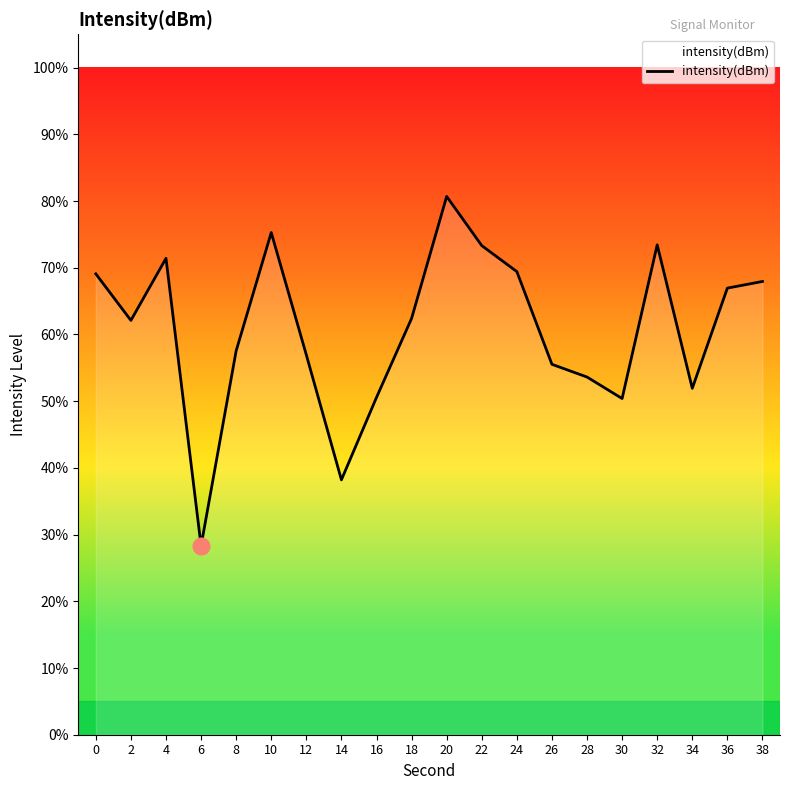

How many interior local valleys (lower than both neighbors) does the data have?

5